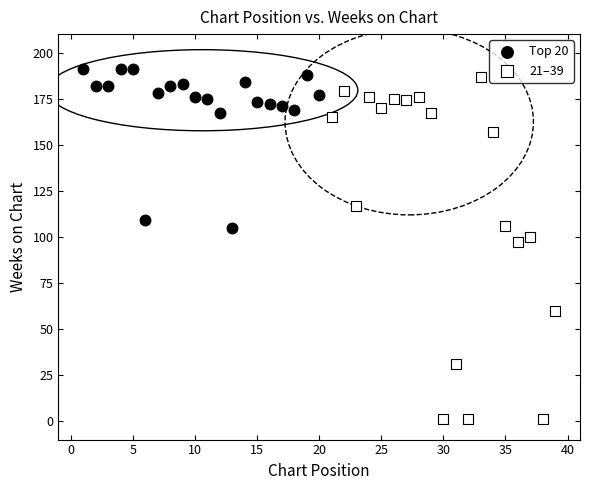

Which series contains the lowest Y value?

21–39